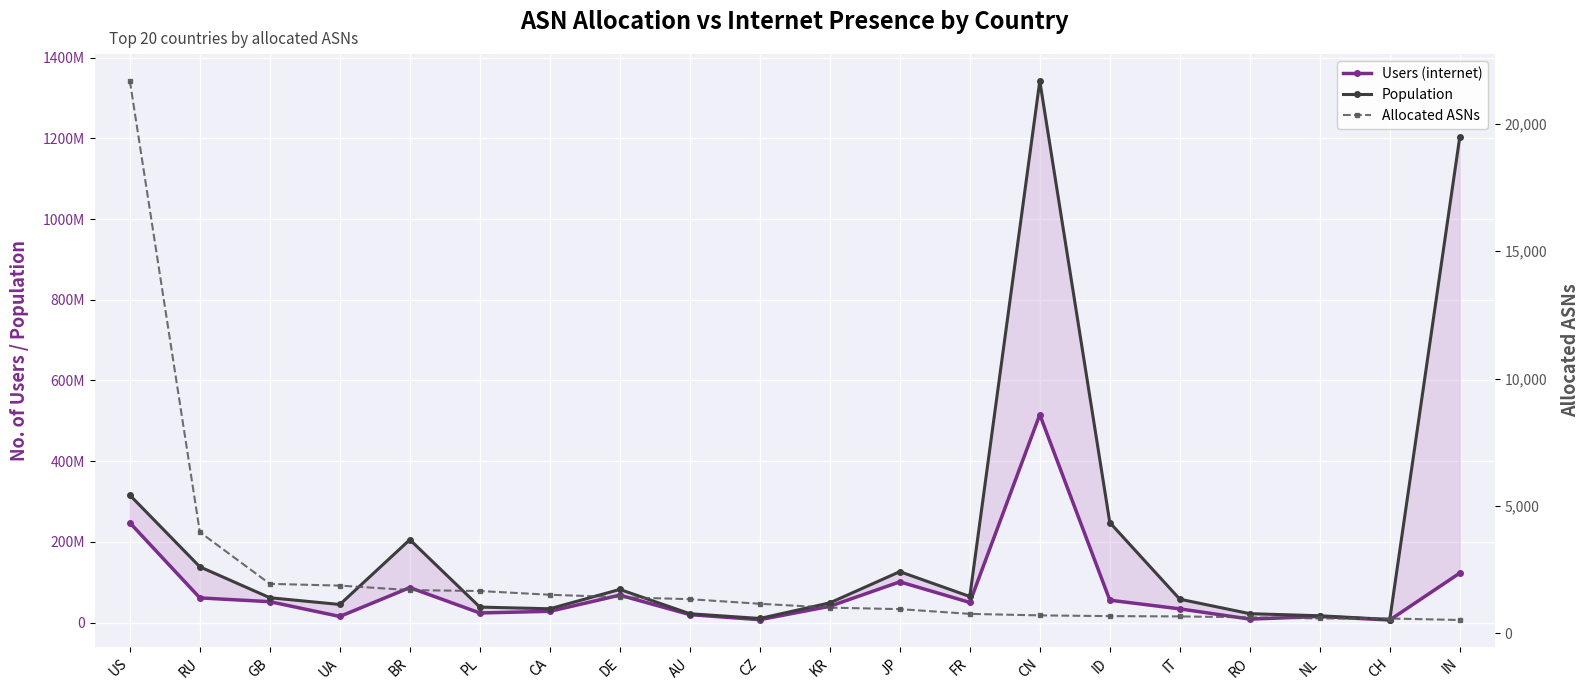

Reading left to right, transcribe all the data shown in this chart.

Users (internet): 247321423	61206783	51810566	15217269	86723604	23825175	27960338	67971631	19744153	7218121	40417716	100987968	49943063	515457567	55545167	34048183	8669031	15130486	6445360	122746922
Population: 315863887	138164297	61605905	44888700	205506171	38427702	34265121	82190606	21986808	10180708	48872692	126234960	64693087	1342337415	247969496	58003720	22114877	16905572	7654822	1203401202
Allocated ASNs: 21679	3977	1948	1879	1703	1667	1520	1425	1346	1166	1015	956	770	711	682	670	634	590	588	530